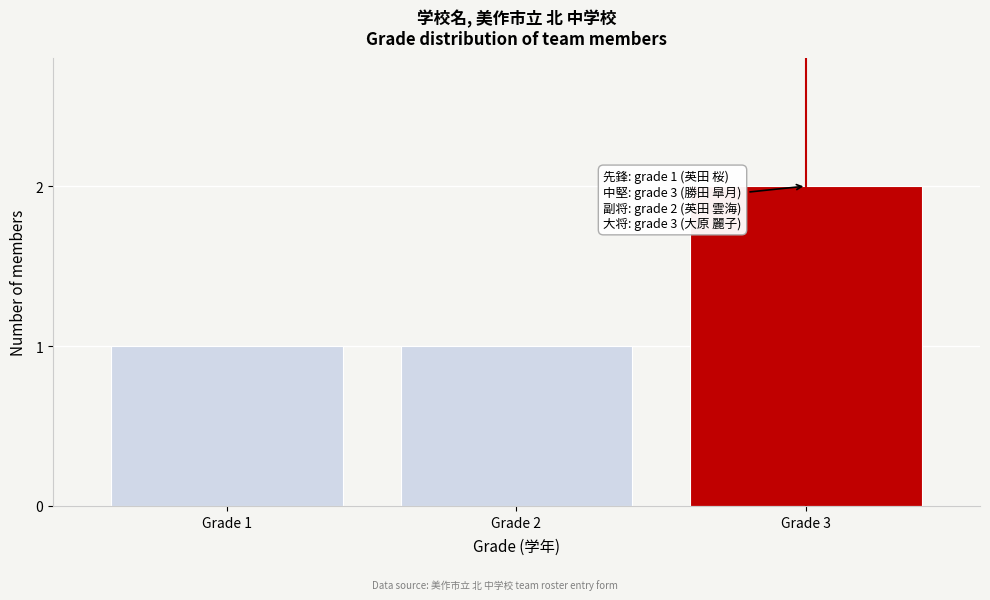

Reading left to right, transcribe all the data shown in this chart.

1	1	2